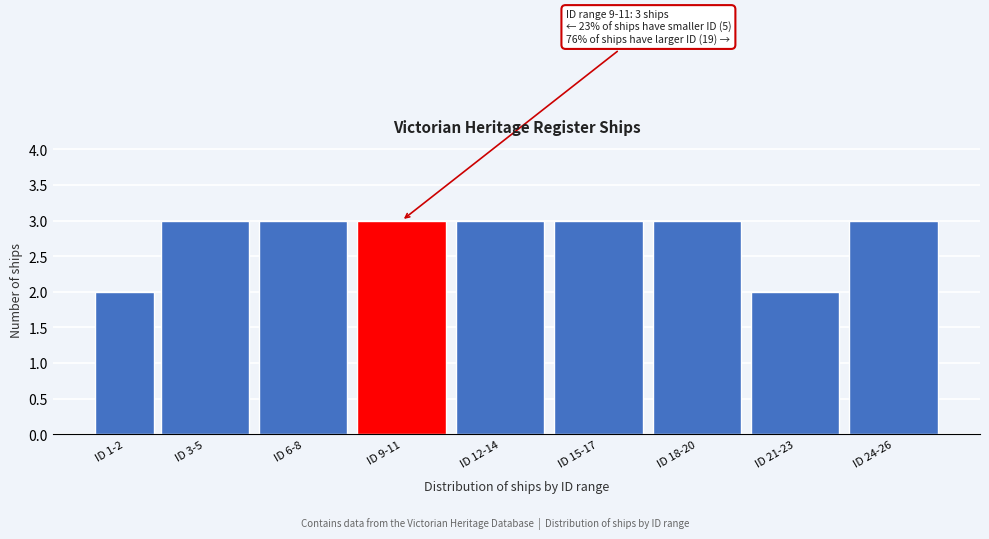

Reading left to right, extract all data points from this chart.

ID 1-2=2	ID 3-5=3	ID 6-8=3	ID 9-11=3	ID 12-14=3	ID 15-17=3	ID 18-20=3	ID 21-23=2	ID 24-26=3